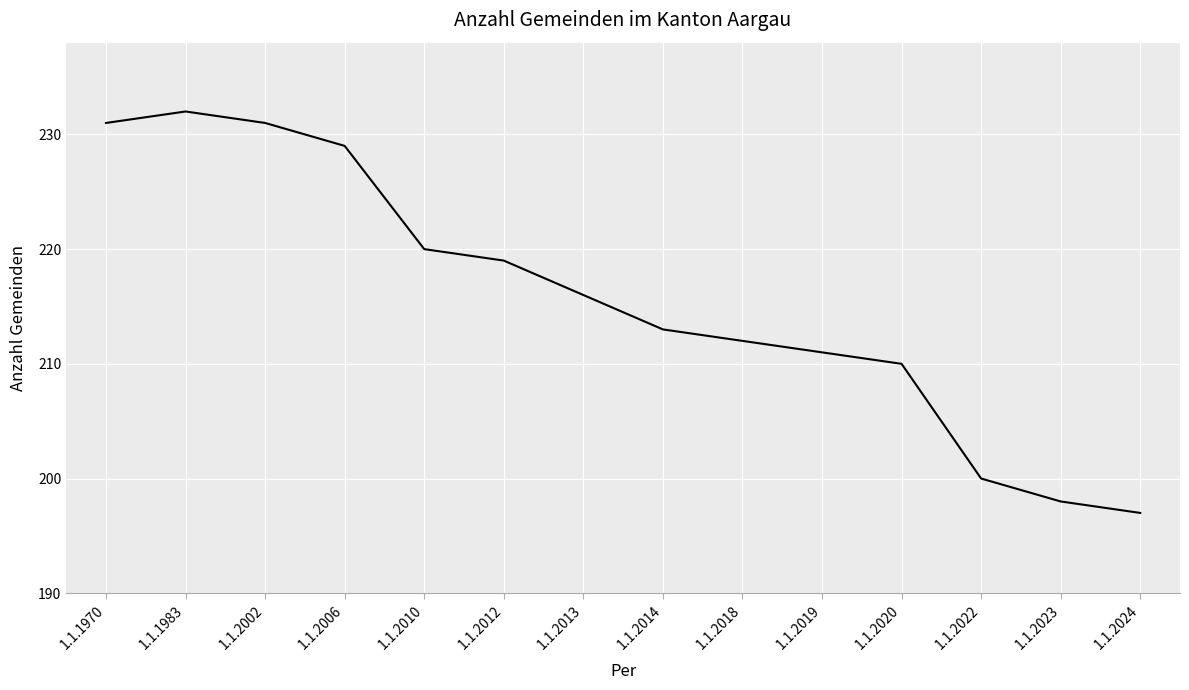

The value at 1.1.2018 is 212. True or false?

True